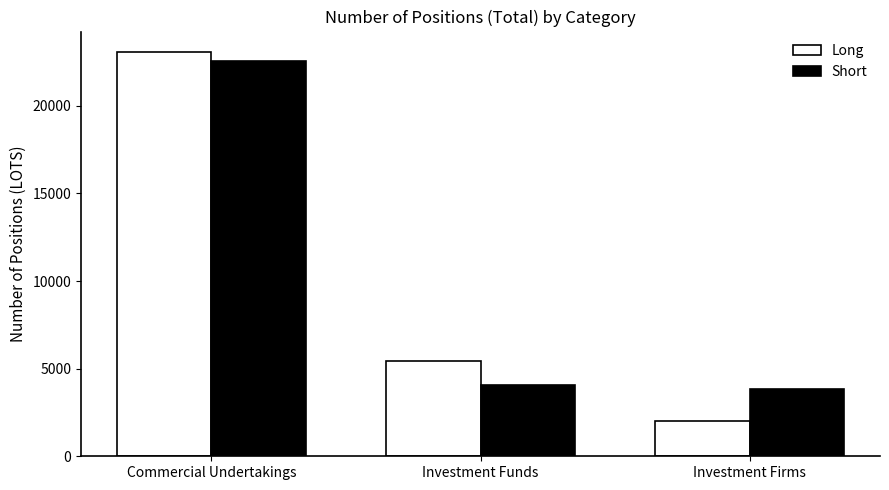

What is the smallest value displayed?

2010.0